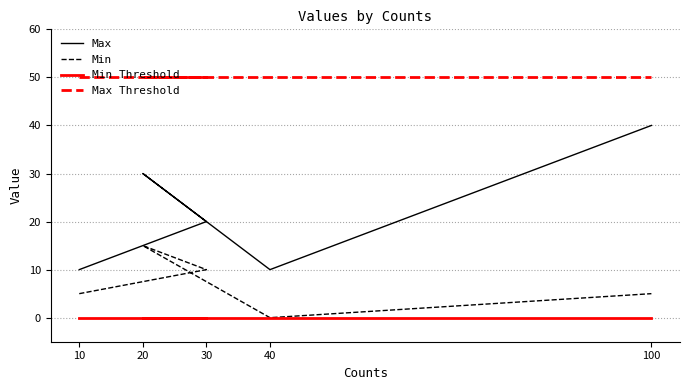

At how many categories does at least one series exceed 32?

5